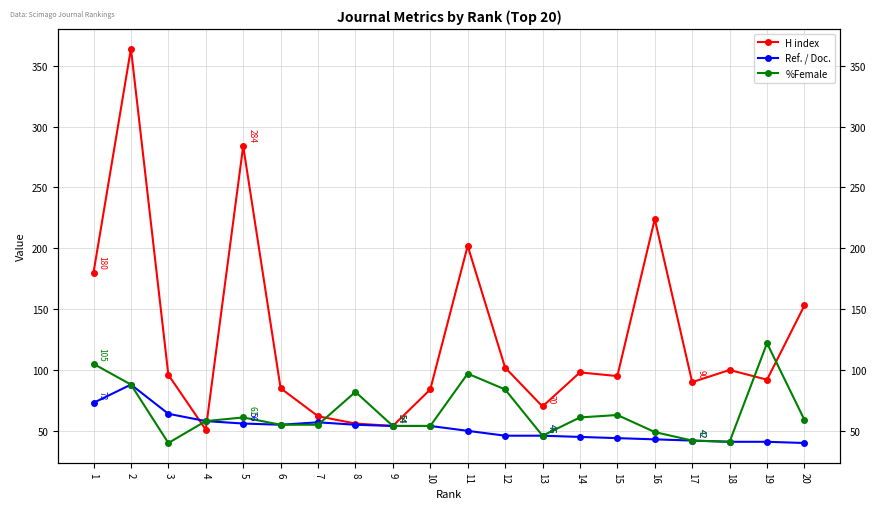

Where is the first local minimum for Ref. / Doc.?

6